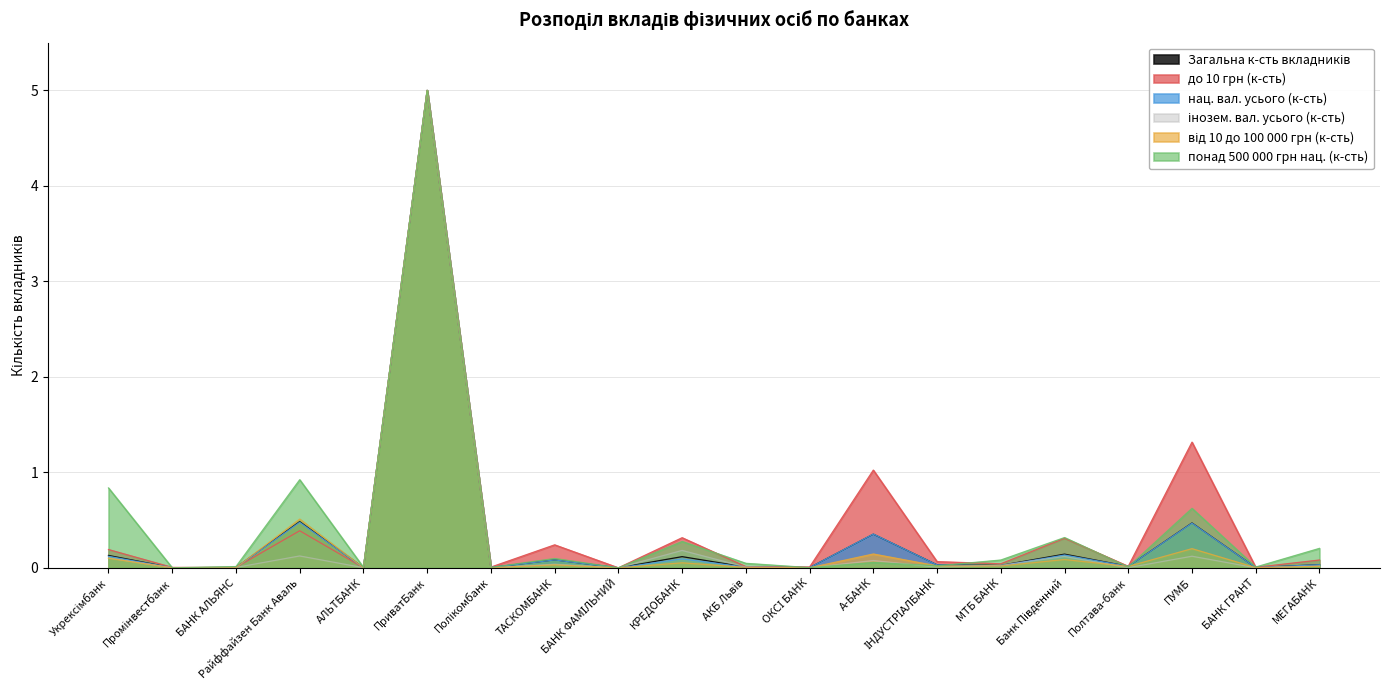

Read the до 10 грн (к-сть) value at КРЕДОБАНК.

0.3